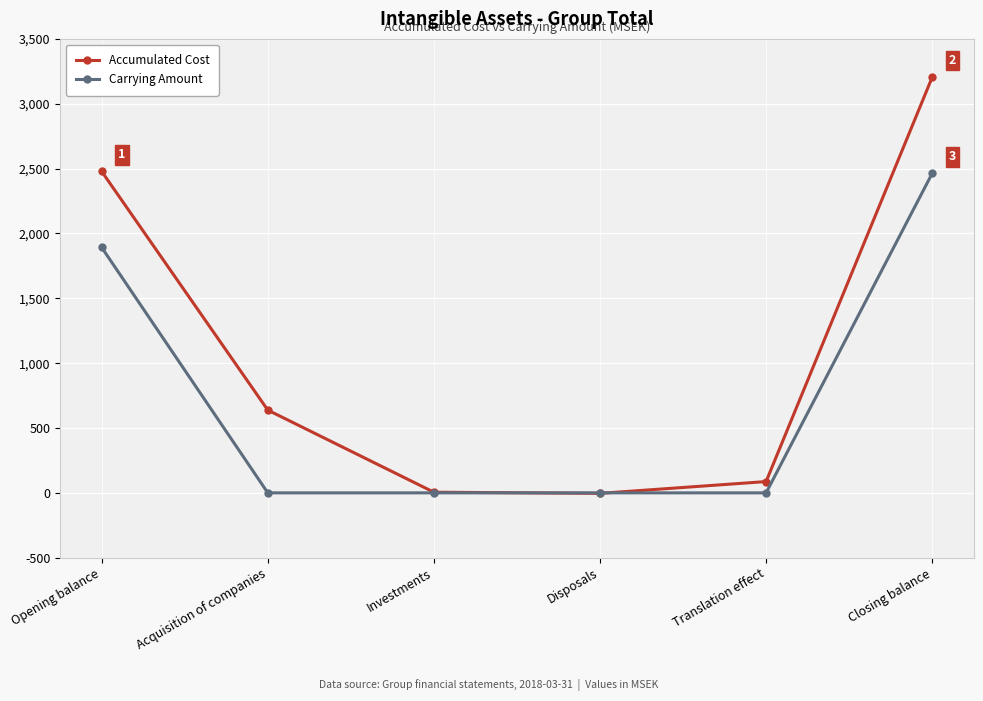

Which series changed the most between Opening balance and Disposals?

Accumulated Cost